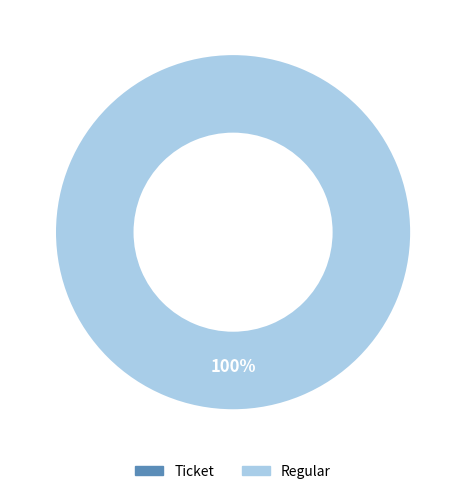

Which has a higher value, Ticket or Regular?

Regular